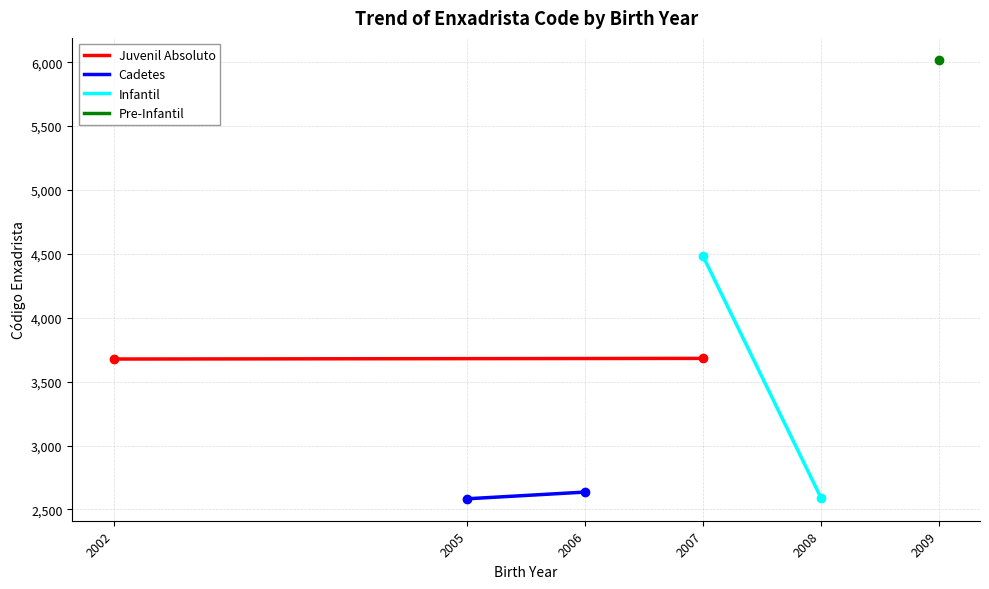

What is the value of the Infantil point at the 2nd from the left?

2593.0